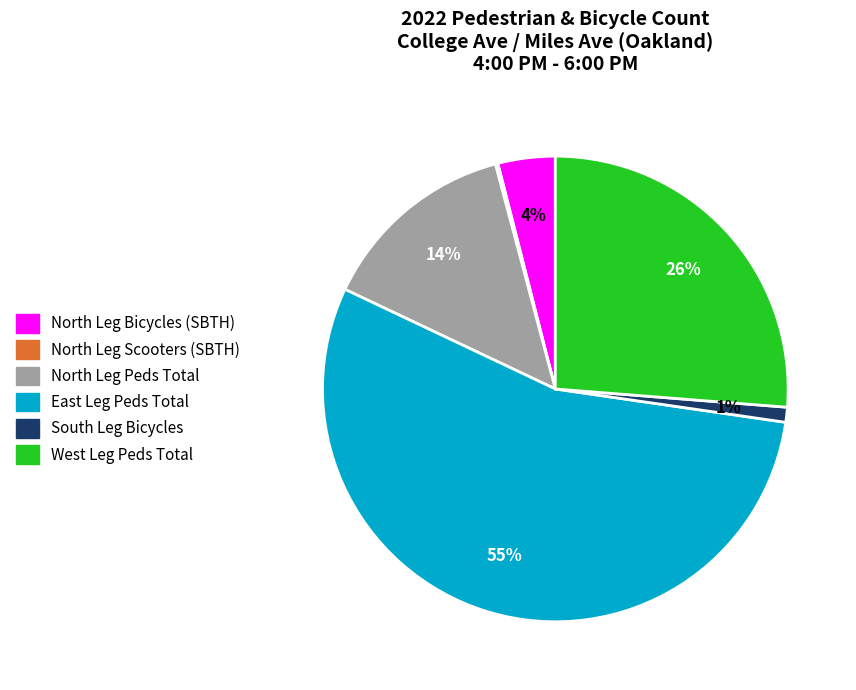

Is there any slice that represents more than half of the pie?

Yes